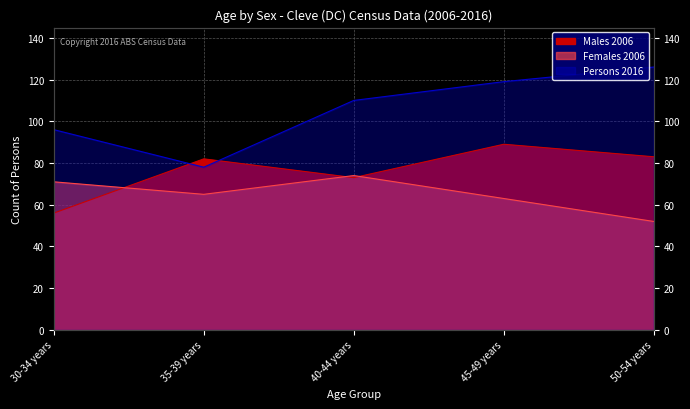

True or false: Persons 2016 and Females 2006 intersect in this chart.

False